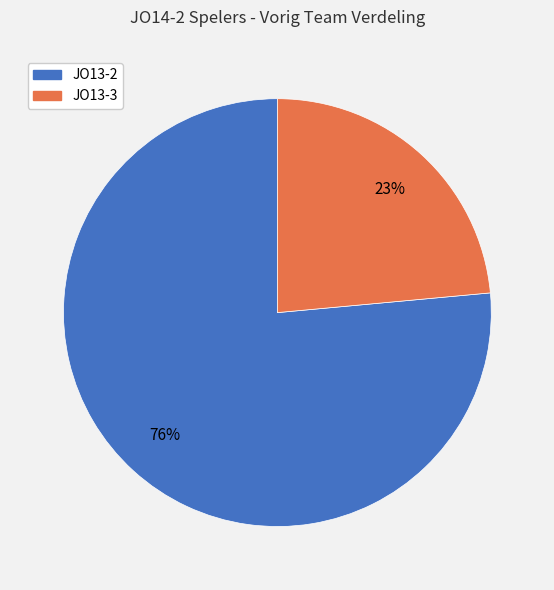

What is the largest slice in the pie chart?

JO13-2